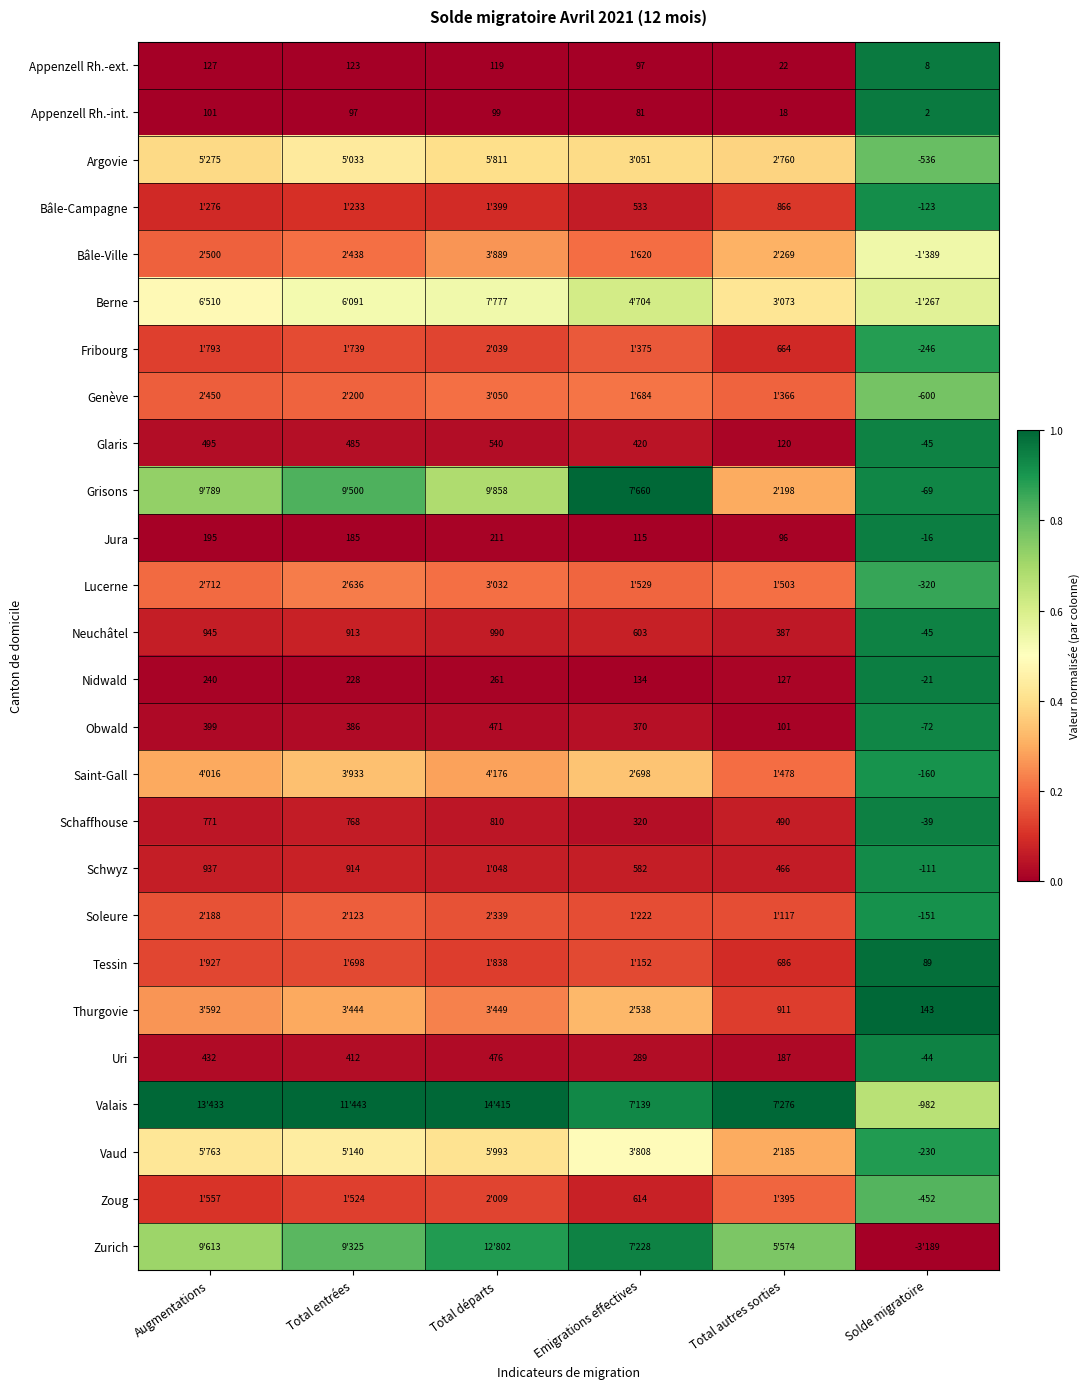

At which label does Glaris first exceed 485?

Augmentations